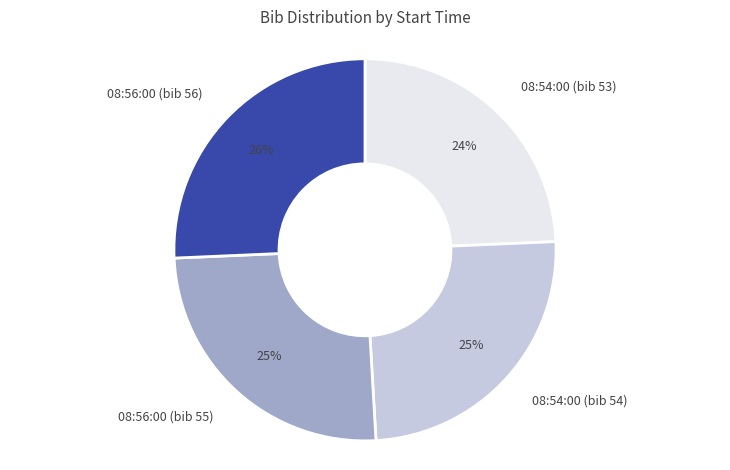

Which has a higher value, 08:56:00 (bib 56) or 08:54:00 (bib 53)?

08:56:00 (bib 56)